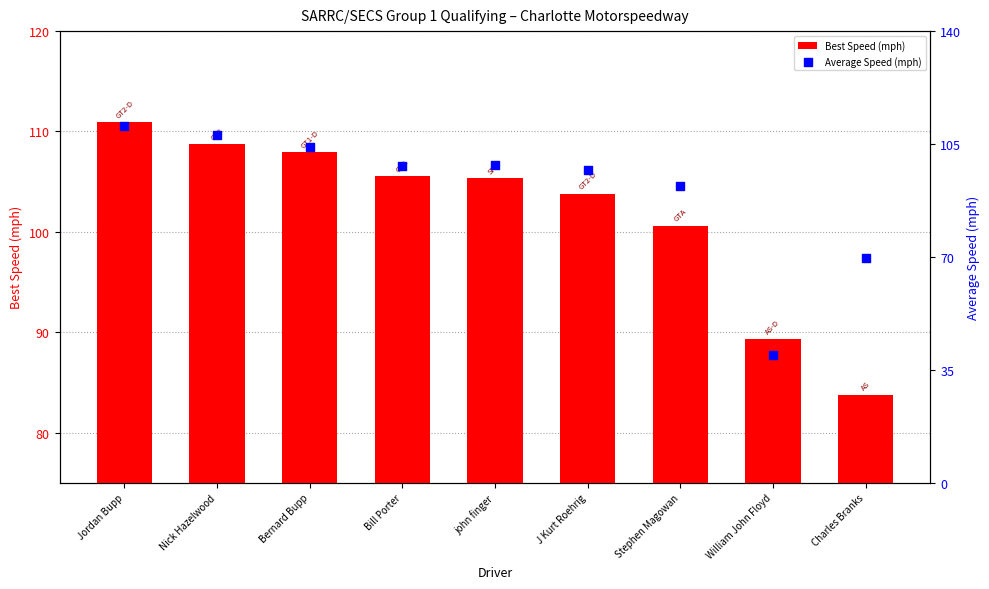

Which series contains the lowest Y value?

Average Speed (mph)